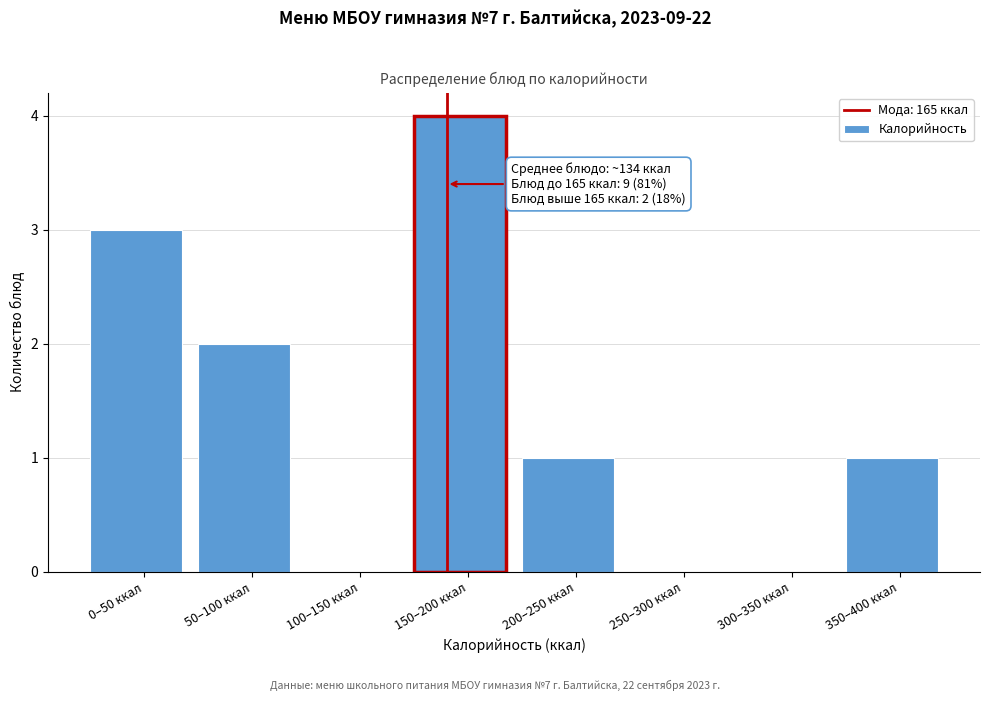

What is the maximum value shown in the chart?

4